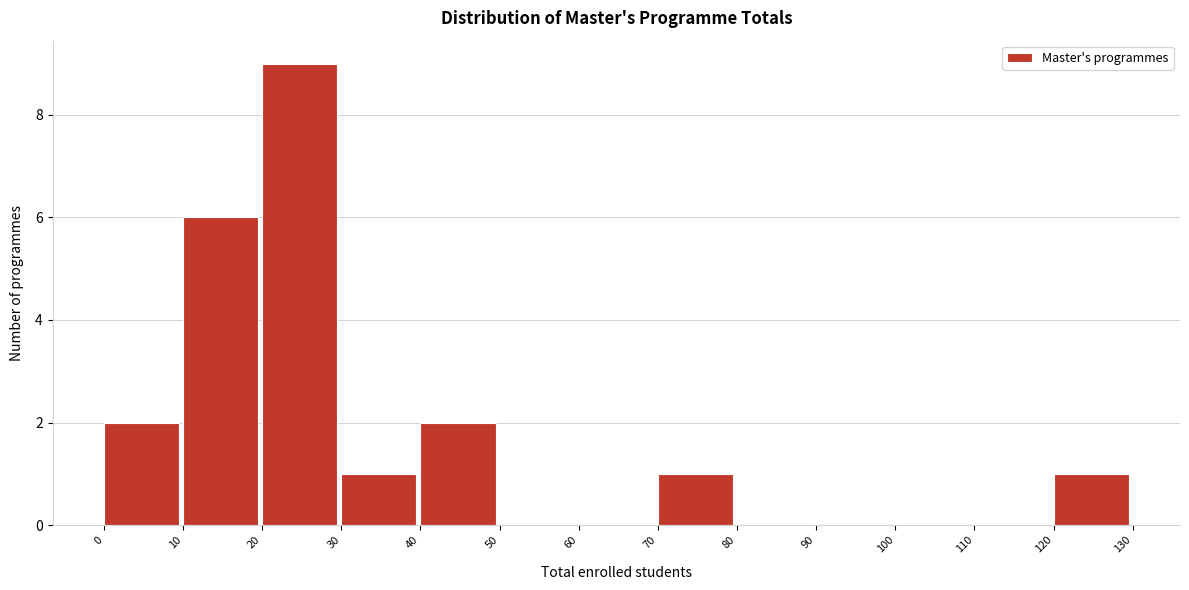

What is the height of the bar covering 10 to 20 on the x-axis? The values are not printed on the chart, so give them approximately, as read against the axis.

6